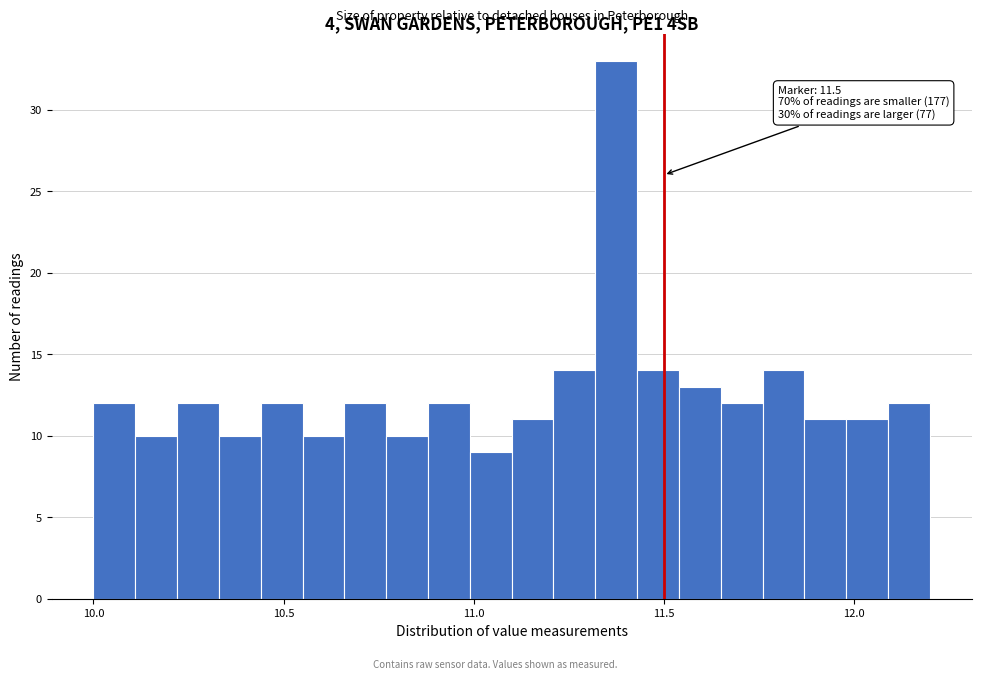

Around what value on the x-axis is the tallest bar? Give the approximate position of its centre, as read against the axis.

11.40